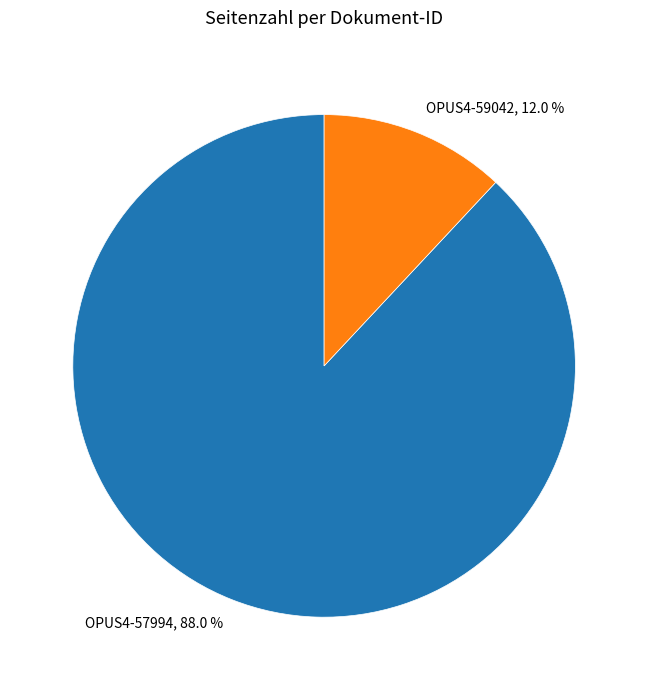

What is the largest slice in the pie chart?

OPUS4-57994